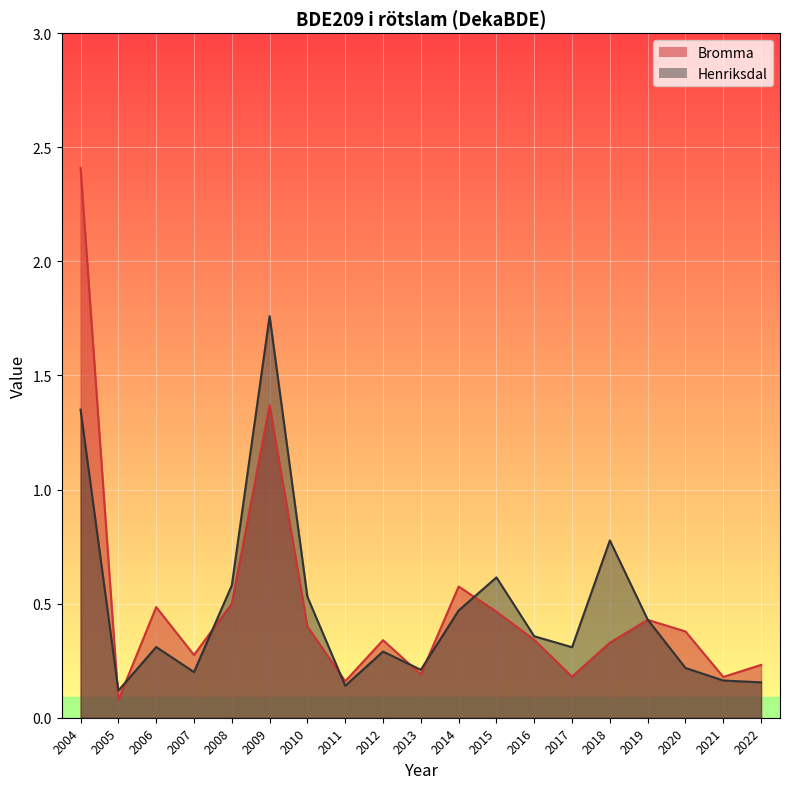

After their last crossing, which series has the higher values: Henriksdal or Bromma?

Bromma